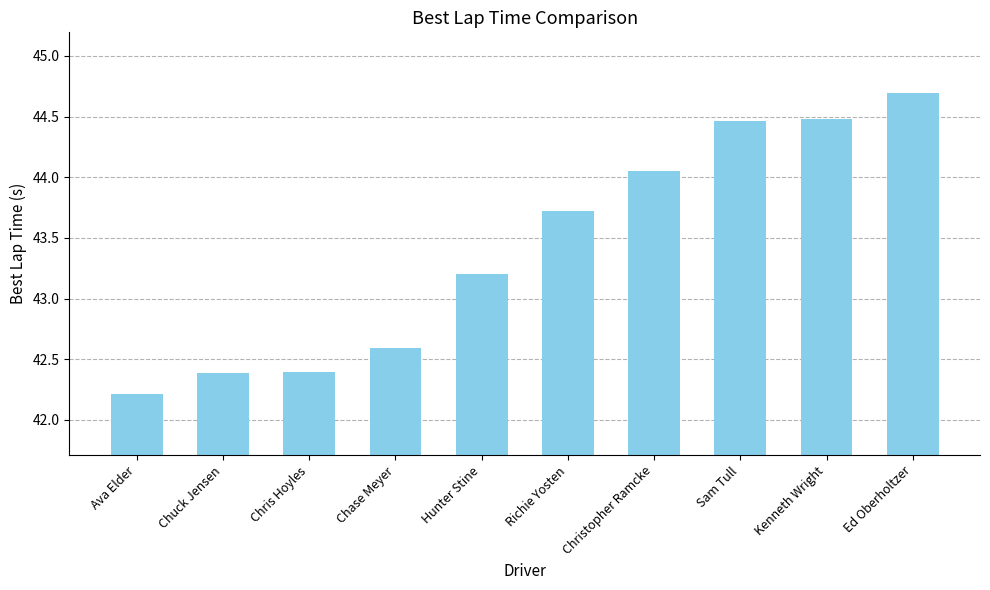

What is the greatest value displayed?

44.7